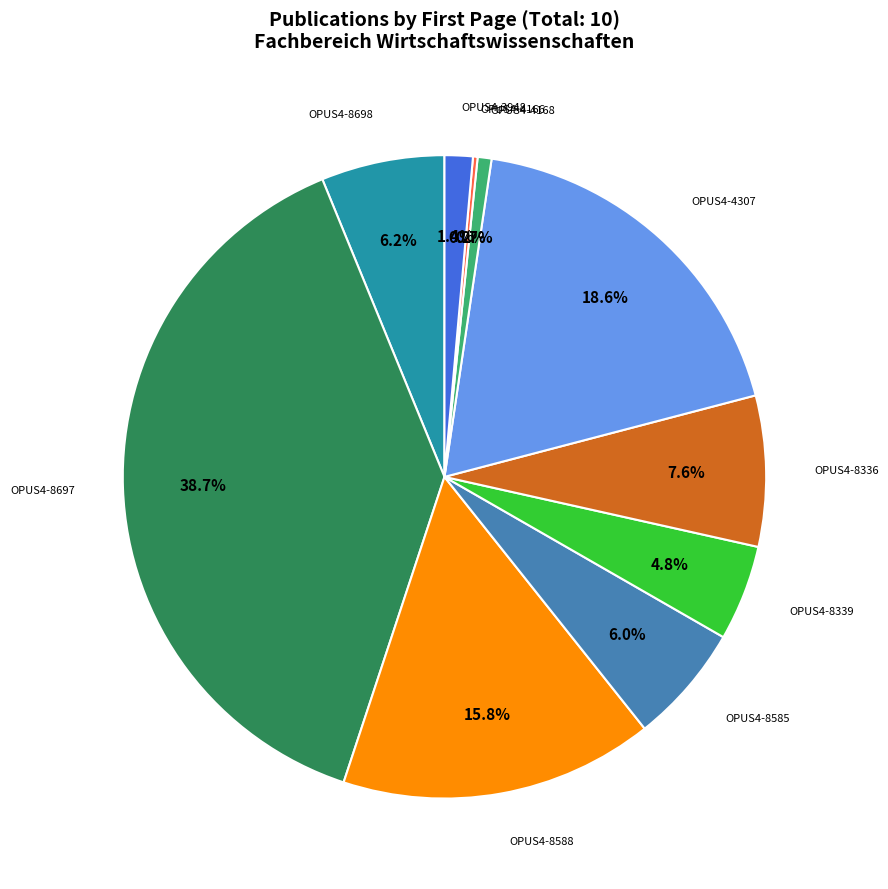

Is there any slice that represents more than half of the pie?

No